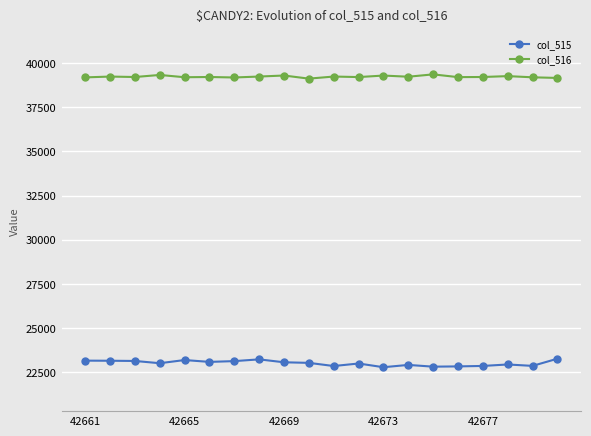

True or false: col_516 and col_515 cross at least once.

False